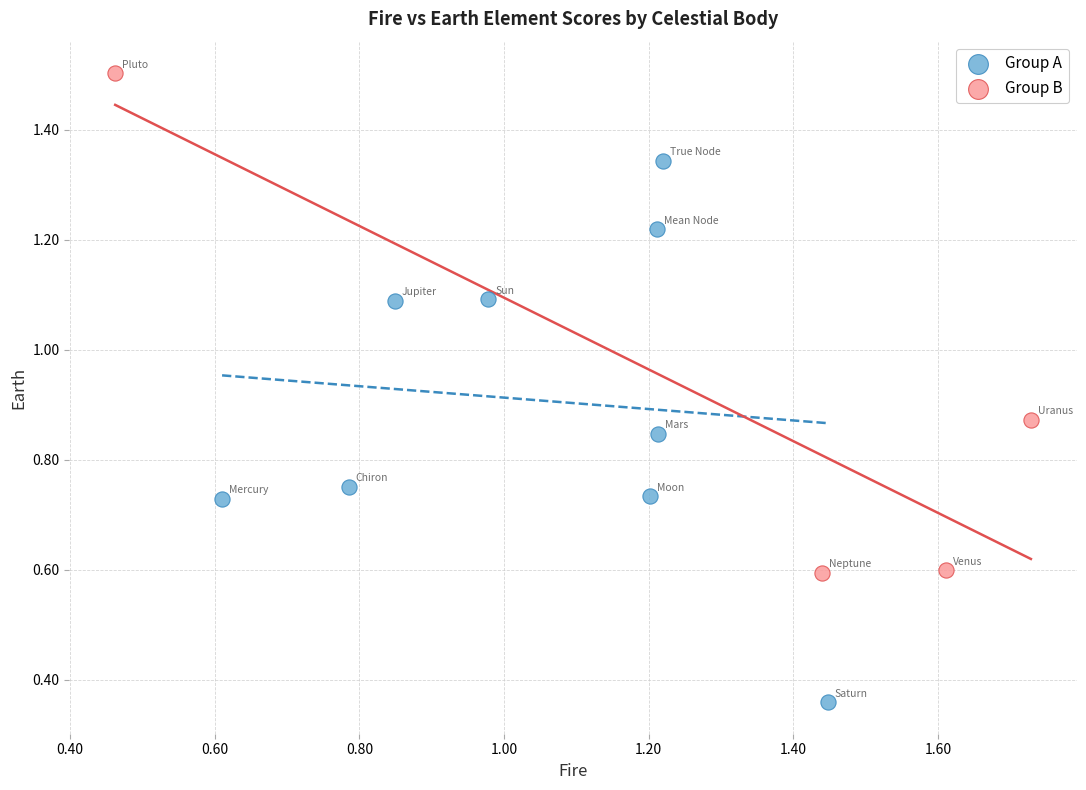

Which series contains the lowest Y value?

Group A